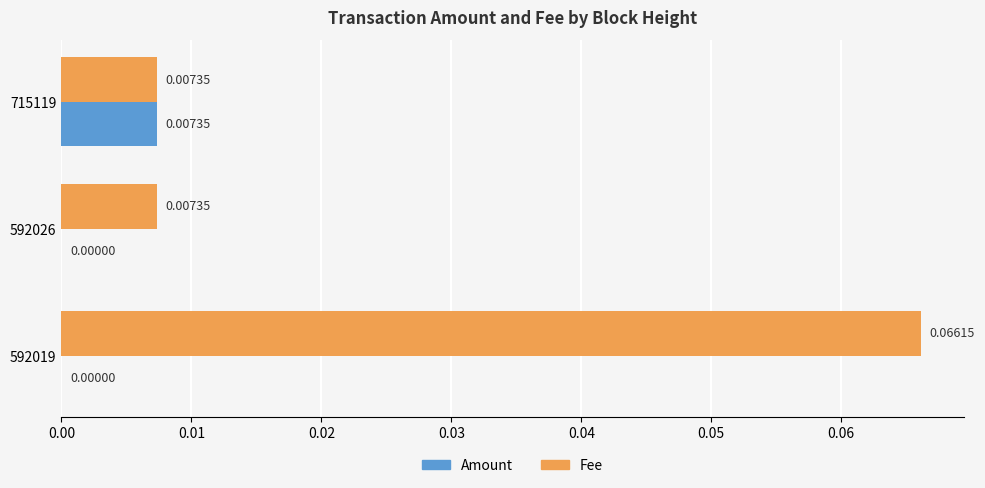

Which series has the largest total across all categories?

Fee